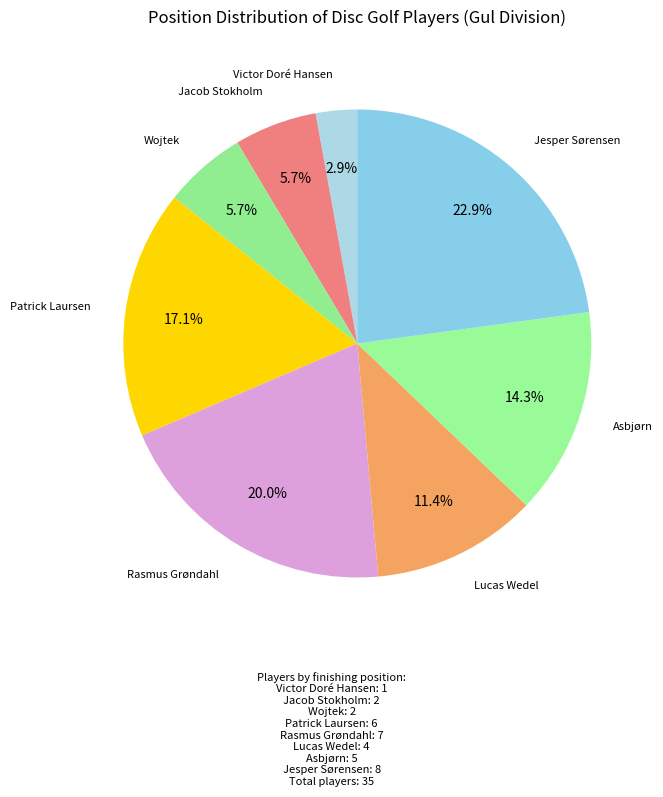

Count the number of slices in the pie.

8